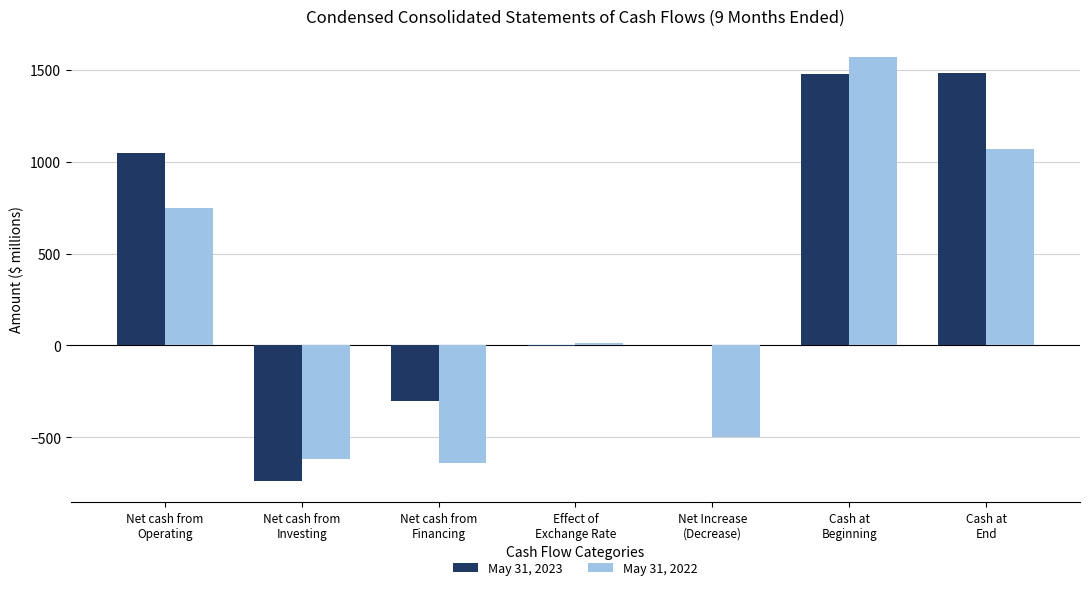

What is the total value across all series at Cash at
Beginning?

3045